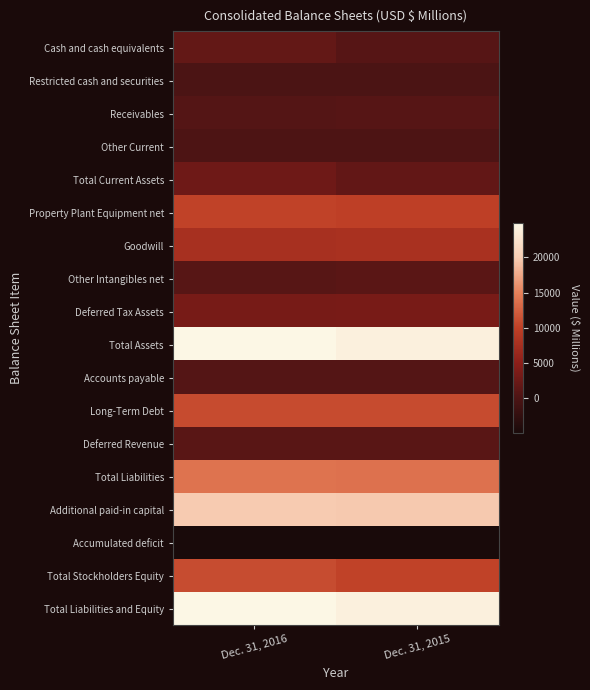

At which category is the sum across all series the highest?

Dec. 31, 2016